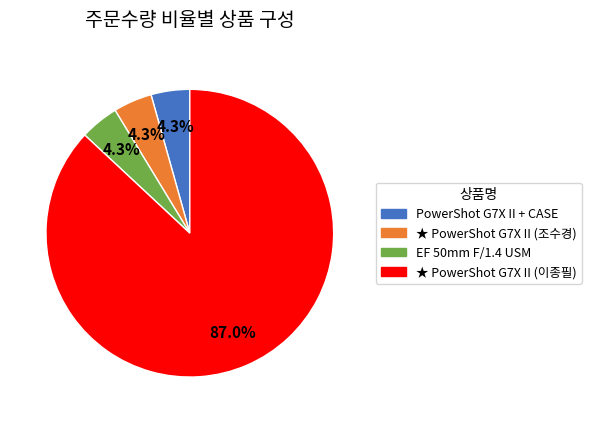

Is there a majority slice in this chart?

Yes